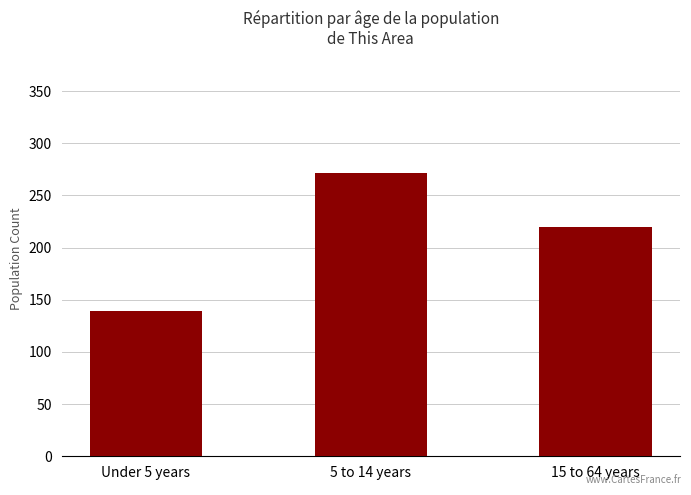

What is the sum of all values?

630